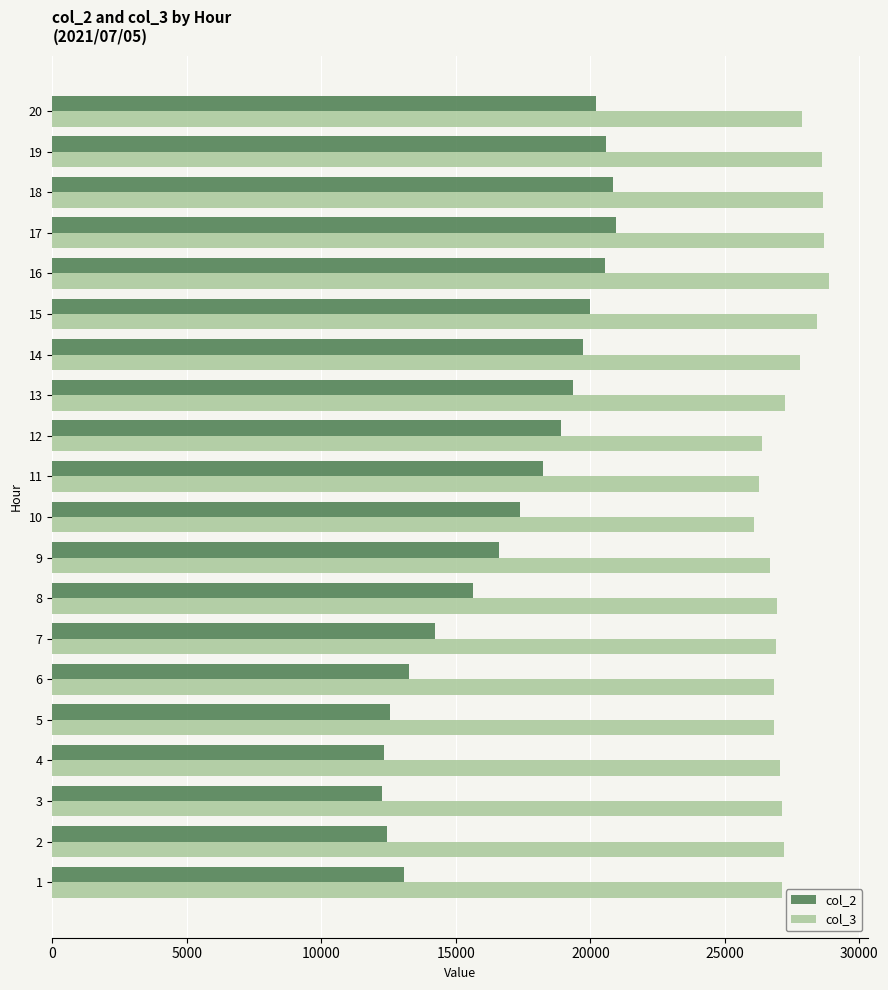

What is the average value of the col_2 series?

16960